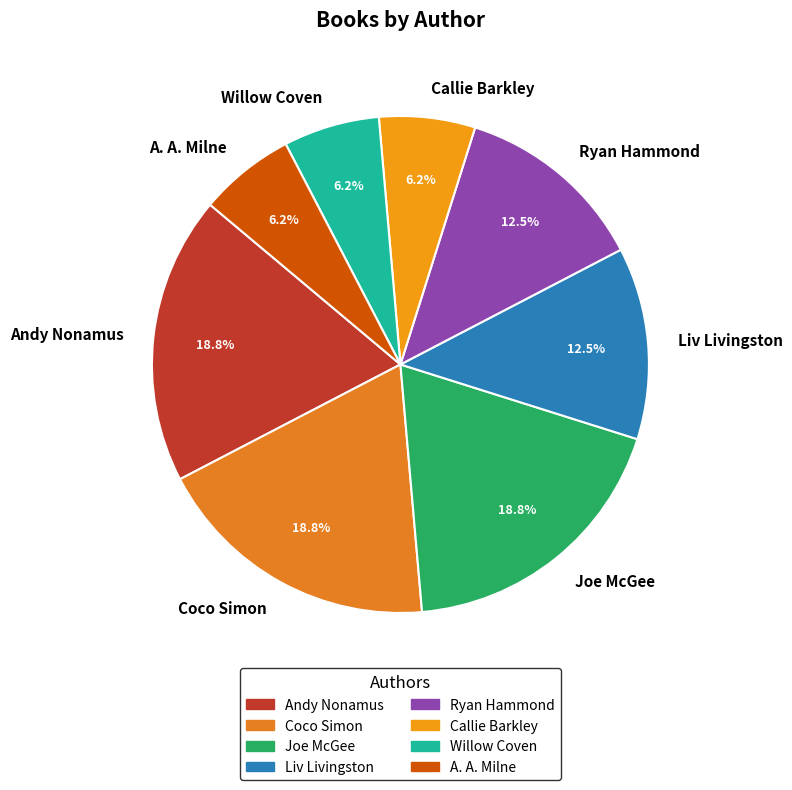

To the nearest percent, what is the average slice percentage?

12%